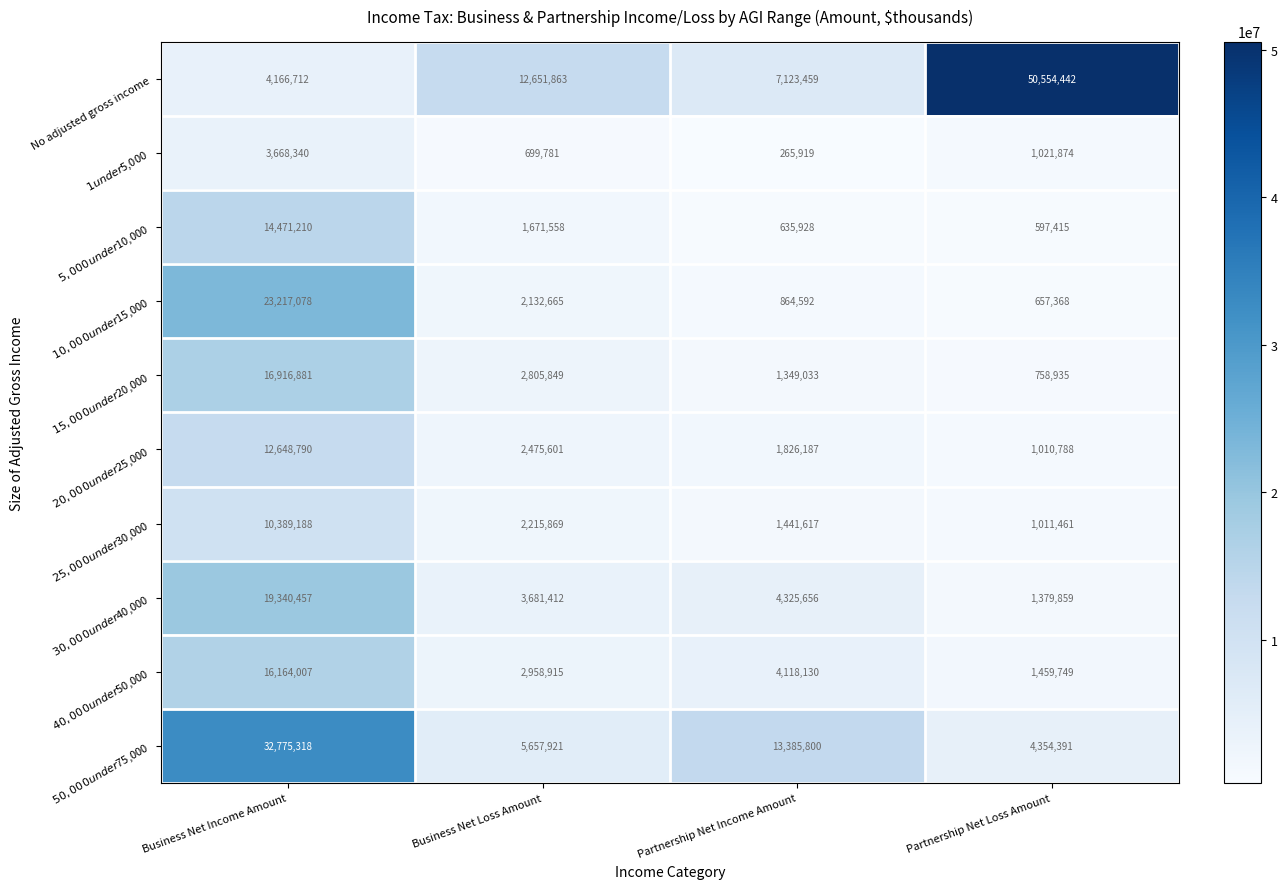

Which series has the largest total across all categories?

No adjusted gross income